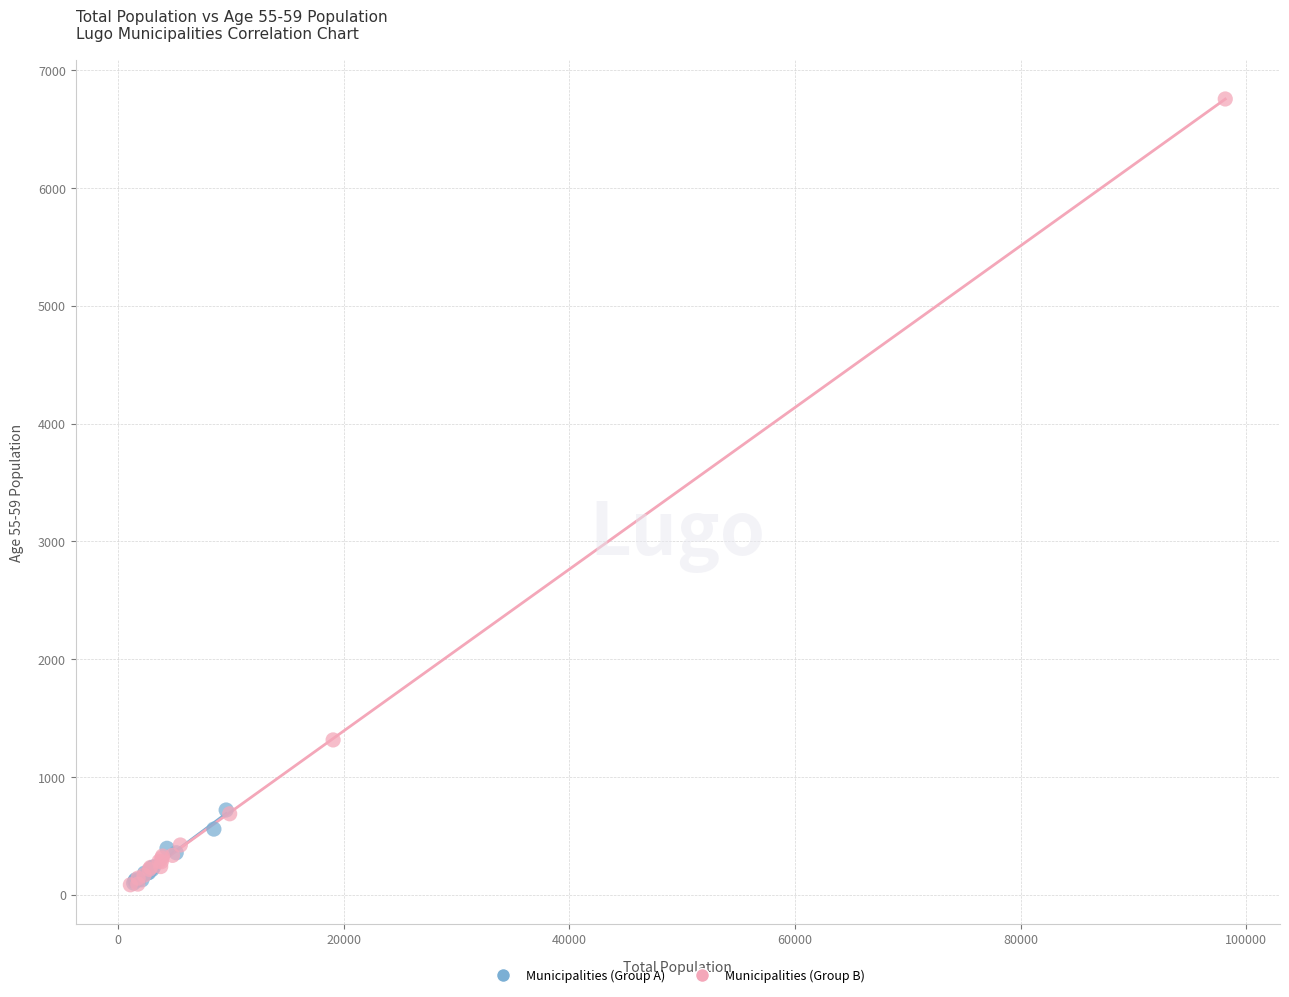

Which series reaches the maximum Y coordinate?

Municipalities (Group B)